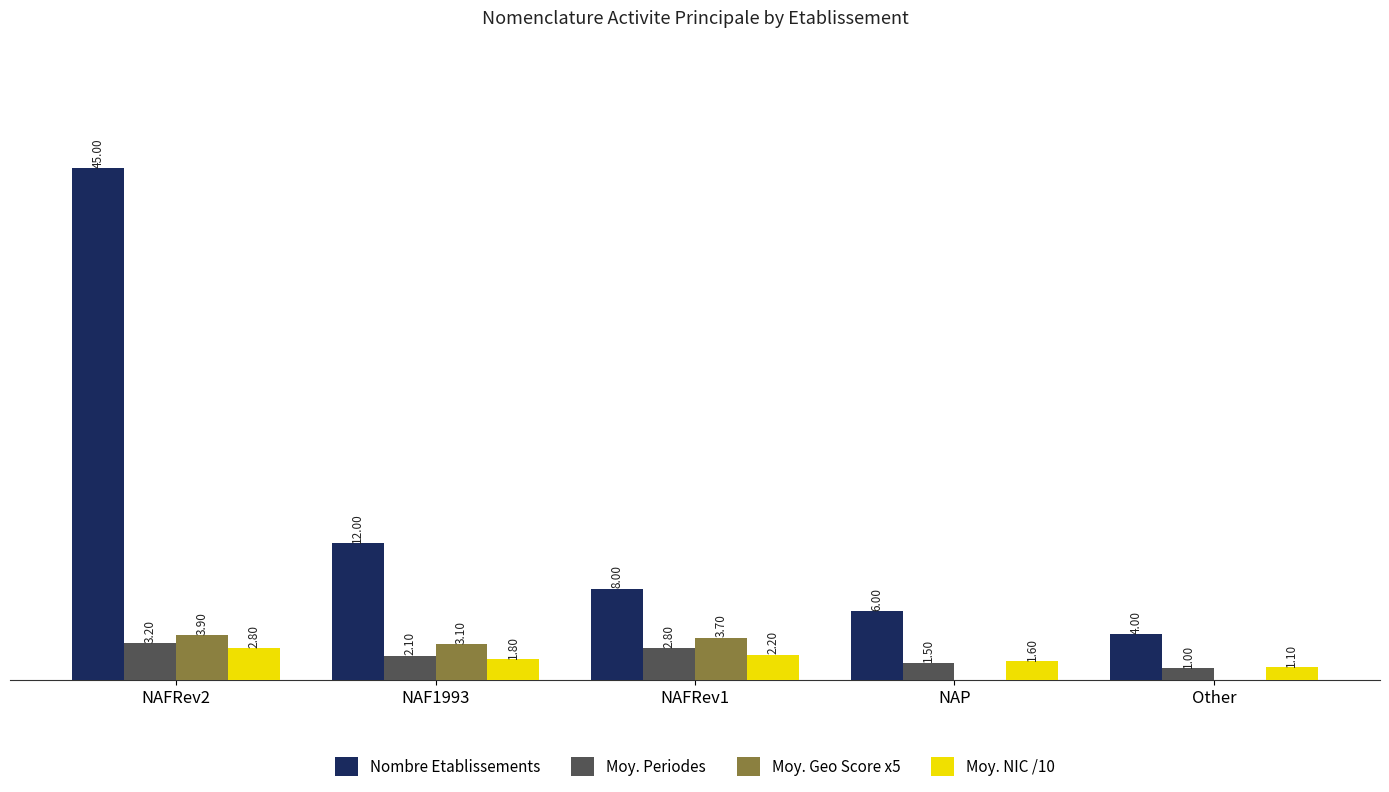

Which series changed the most between NAF1993 and NAFRev1?

Nombre Etablissements